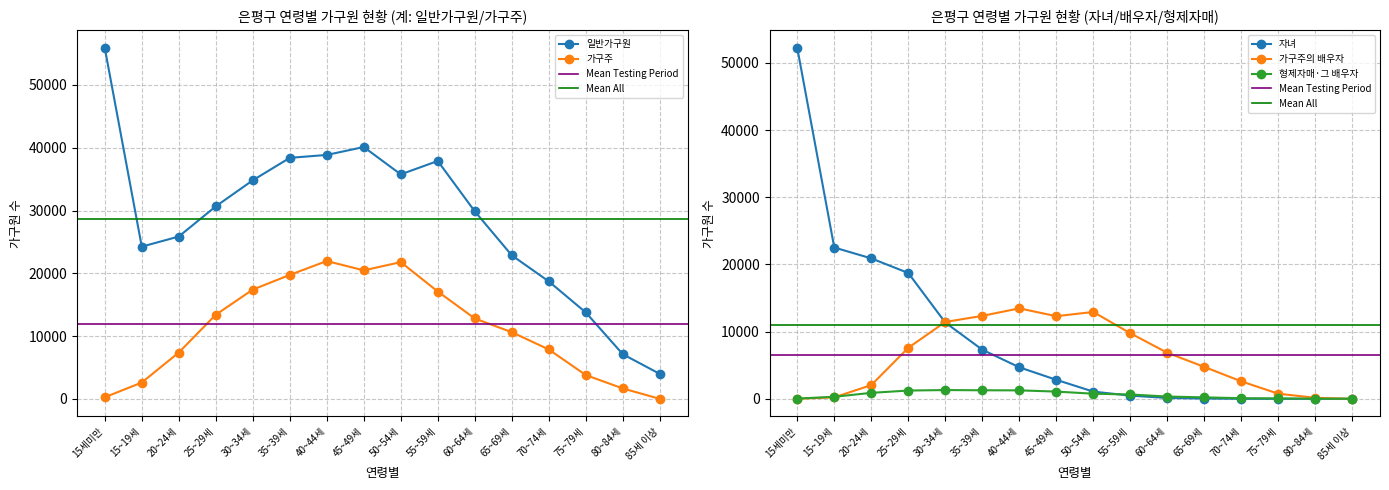

How many lines are shown in the chart?

5